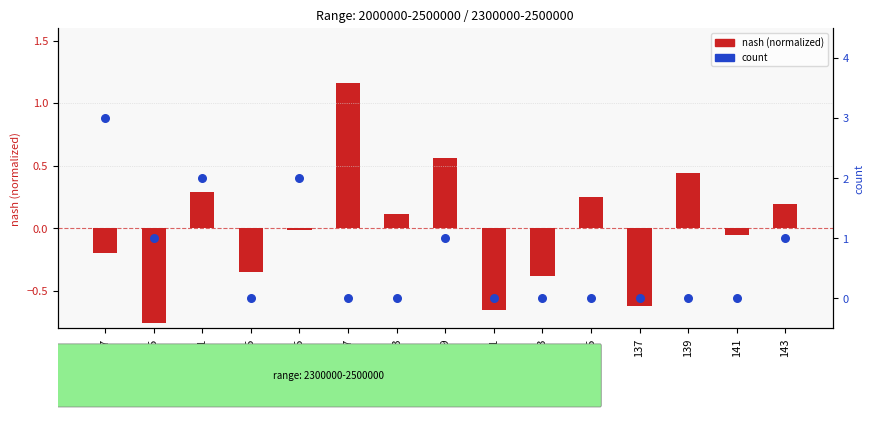

Is the value of nash (normalized) at 117 greater than the value of count at 123?

Yes